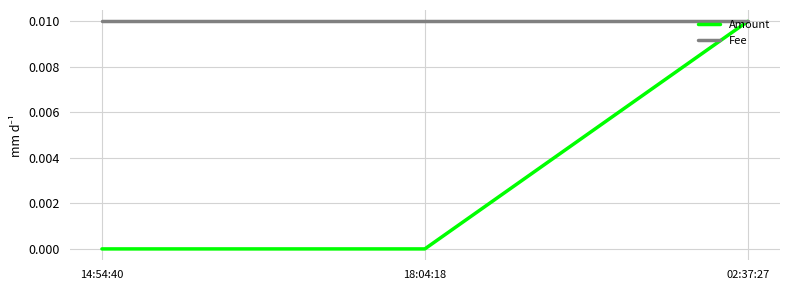

The value of Fee at 14:54:40 is 0.0. True or false?

True